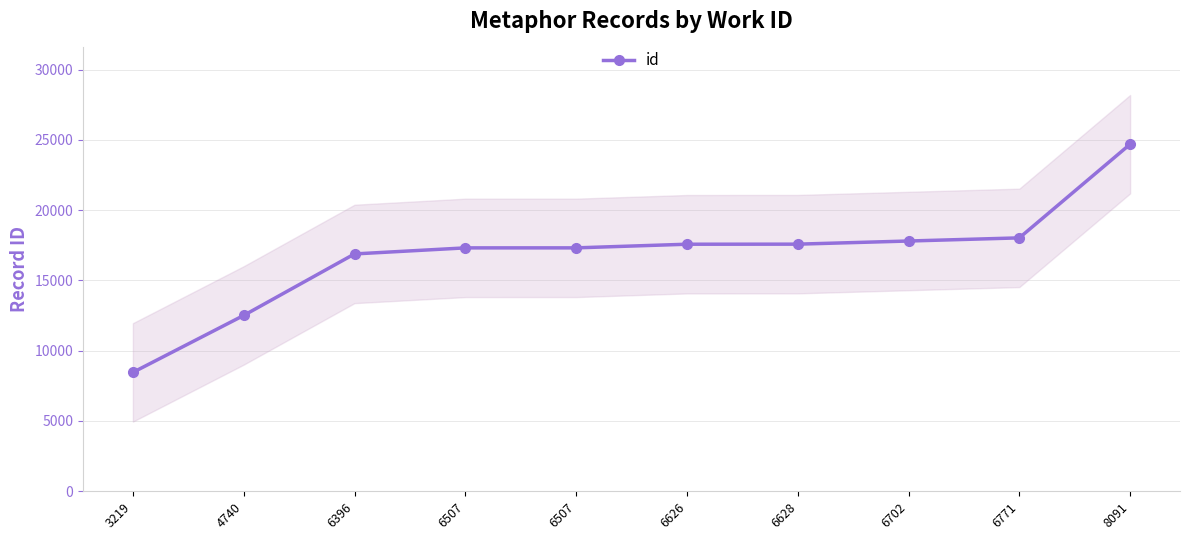

What is the ratio of the value at 6626 to the value at 6396?

1.0